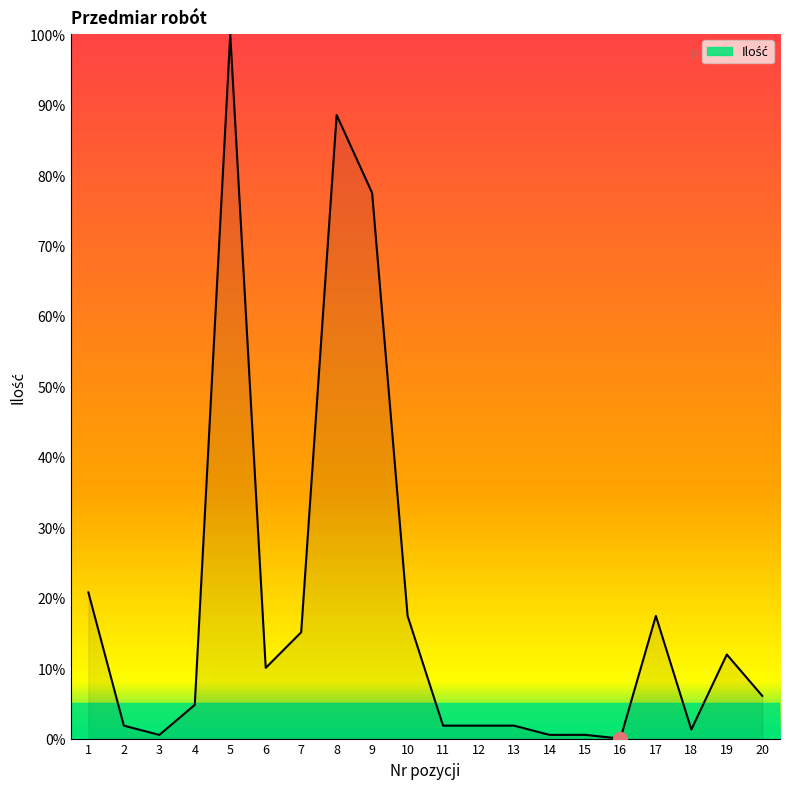

What is the maximum value shown in the chart?

100.0